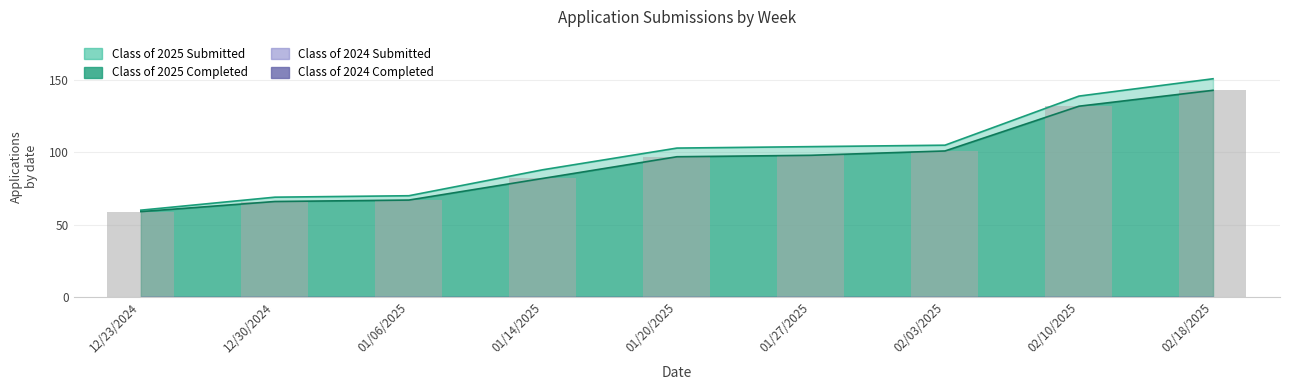

What position from the right is 01/14/2025?

6